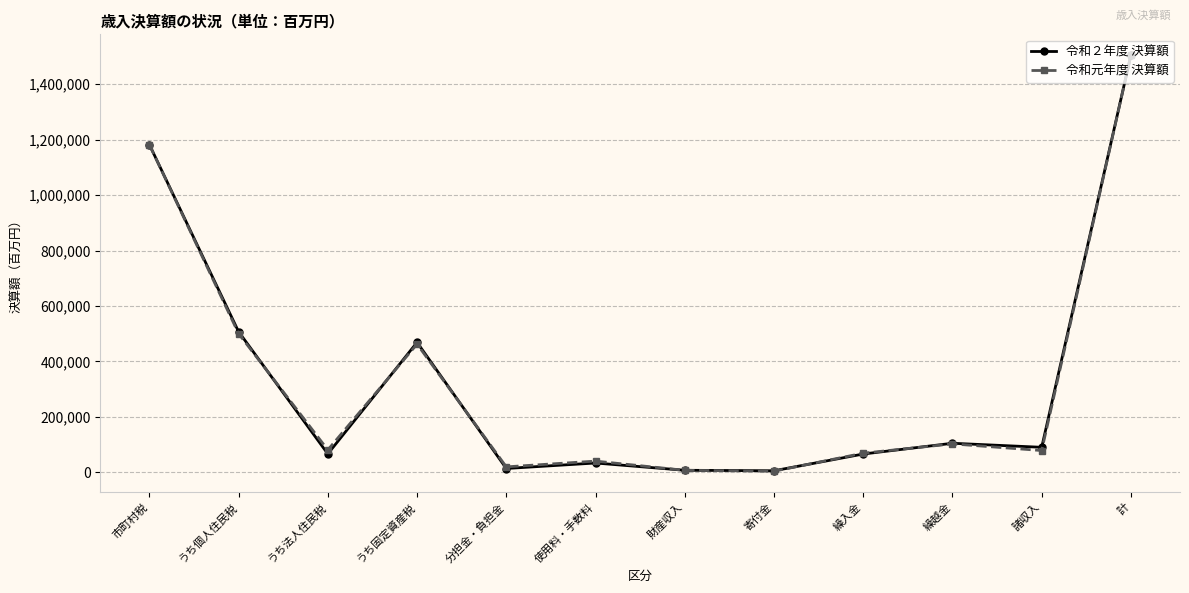

Is it true that 令和元年度 決算額 equals 19829 at 分担金・負担金?

True